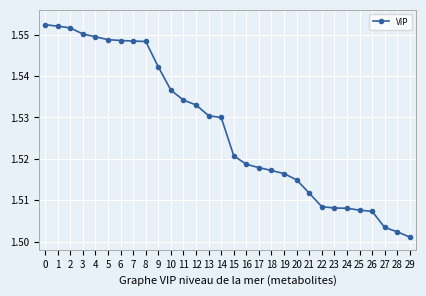

True or false: the data shows 0.5 at 5.

False